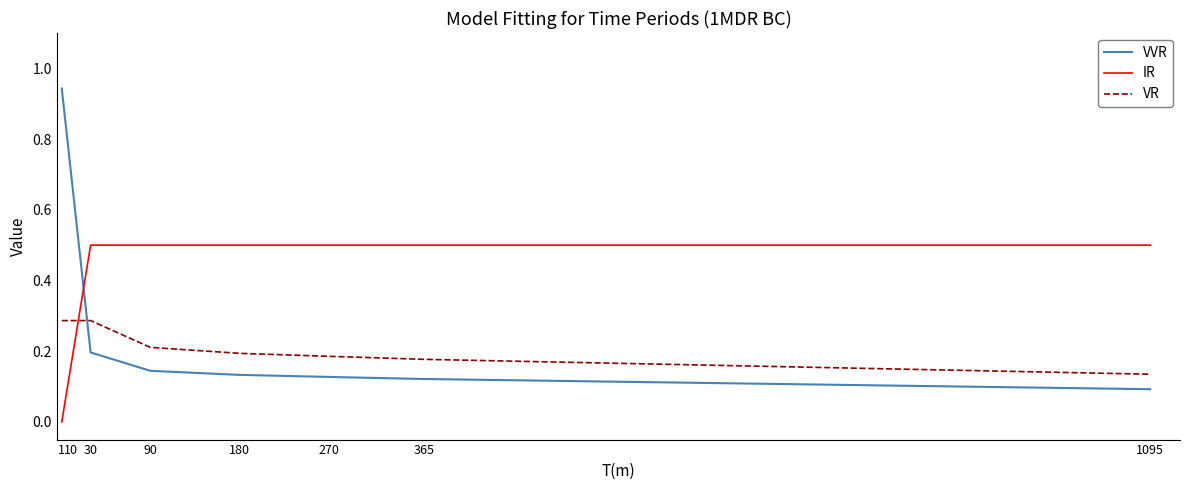

Does the chart have visible grid lines?

No